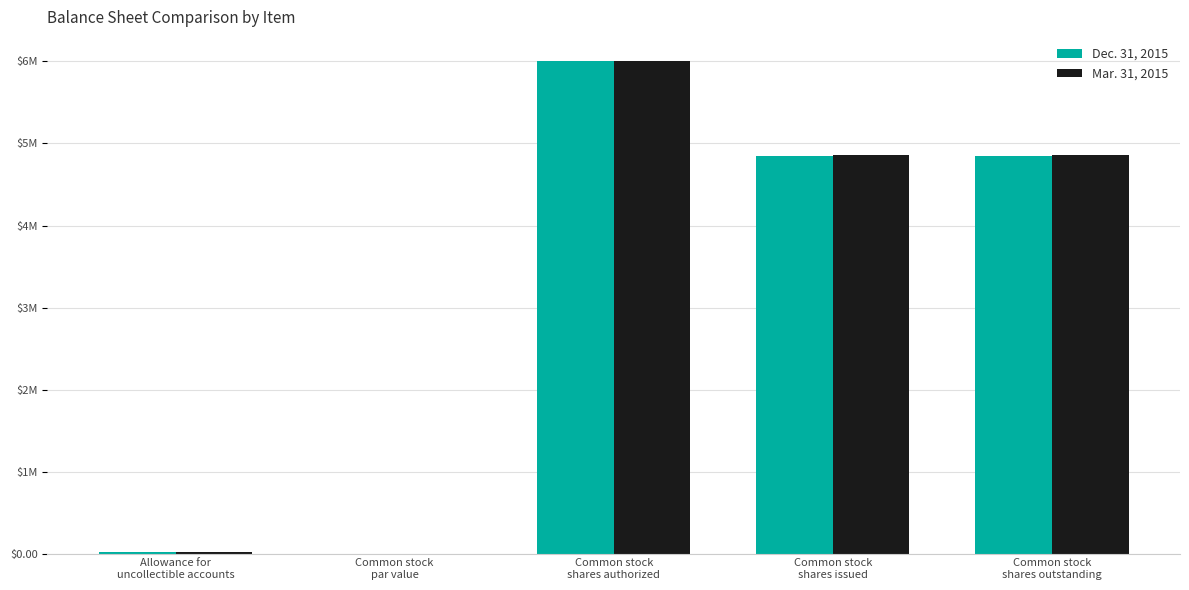

Are the bars horizontal?

No